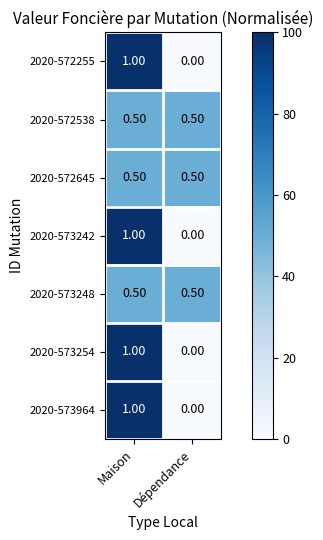

Rank the categories by 2020-573254 value from highest to lowest.

Maison, Dépendance